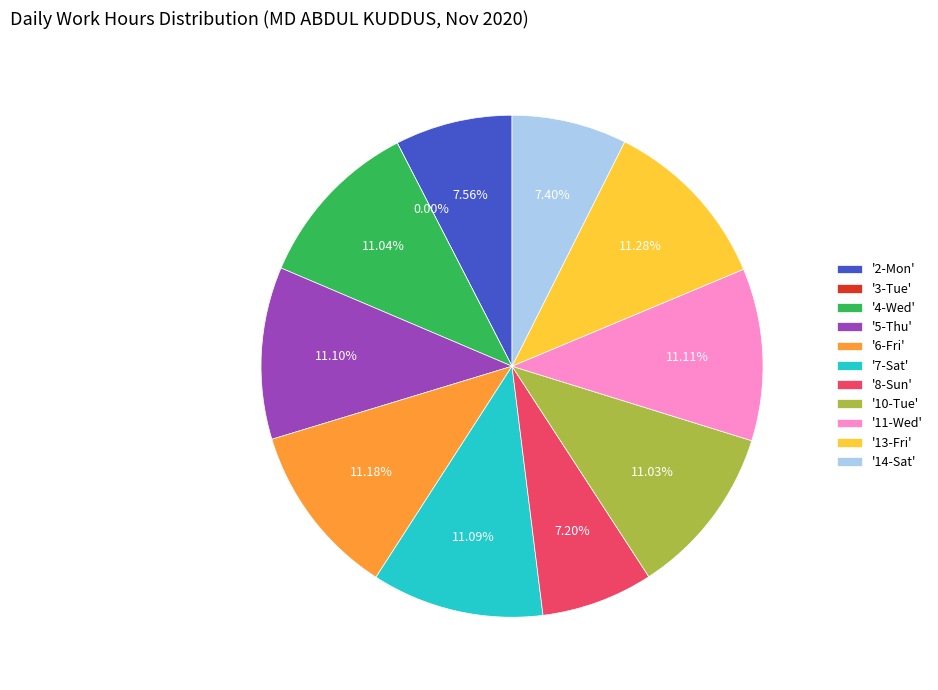

Is it true that 8-Sun is 7% of the pie?

True